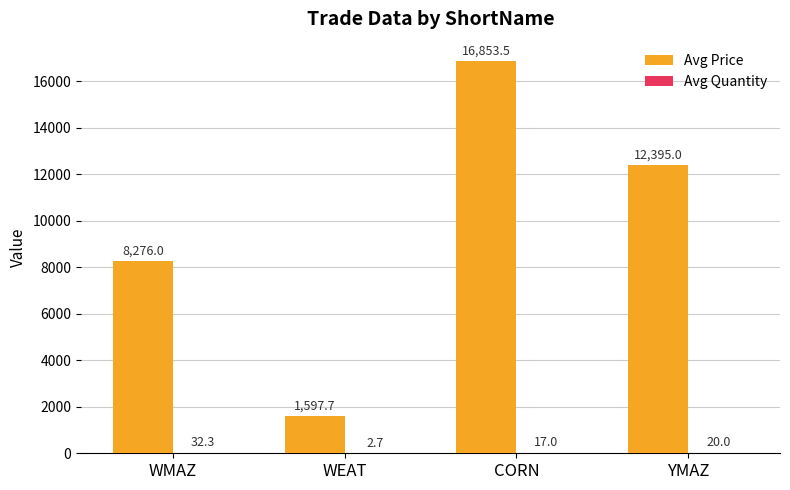

True or false: Avg Price has a value of 8276.0 at WMAZ.

True